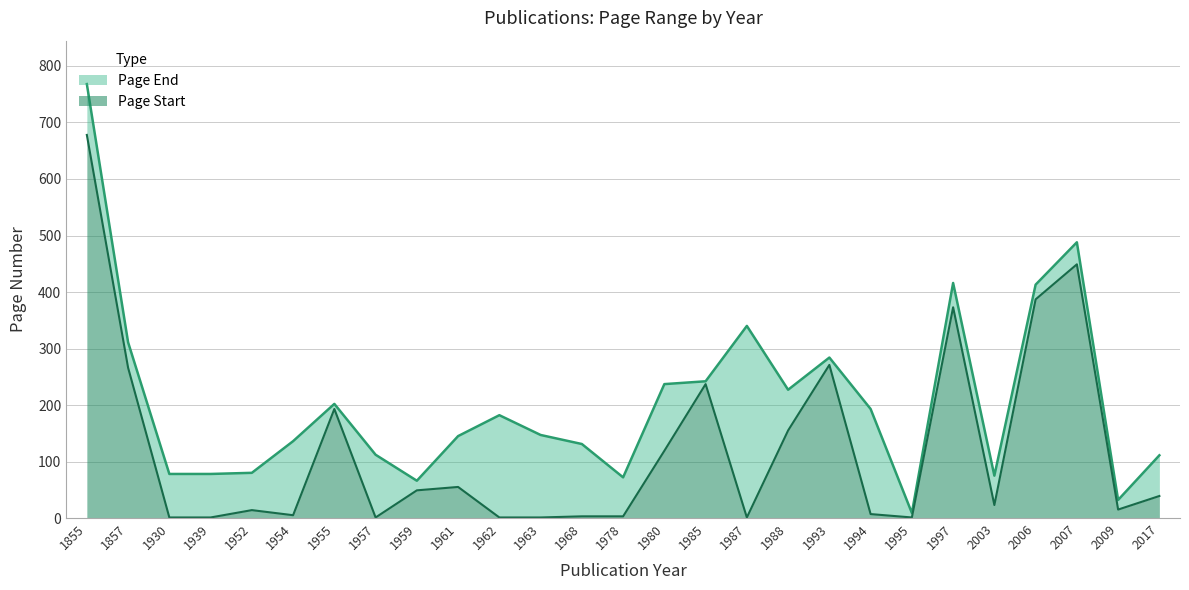

Which series has the largest range (max minus min)?

Page End